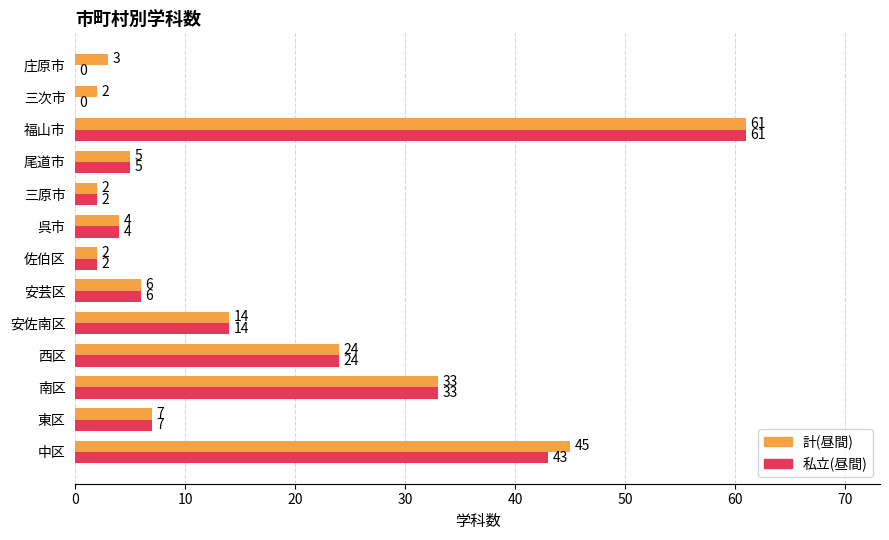

Where is 私立(昼間) nearest to the value 30?

南区